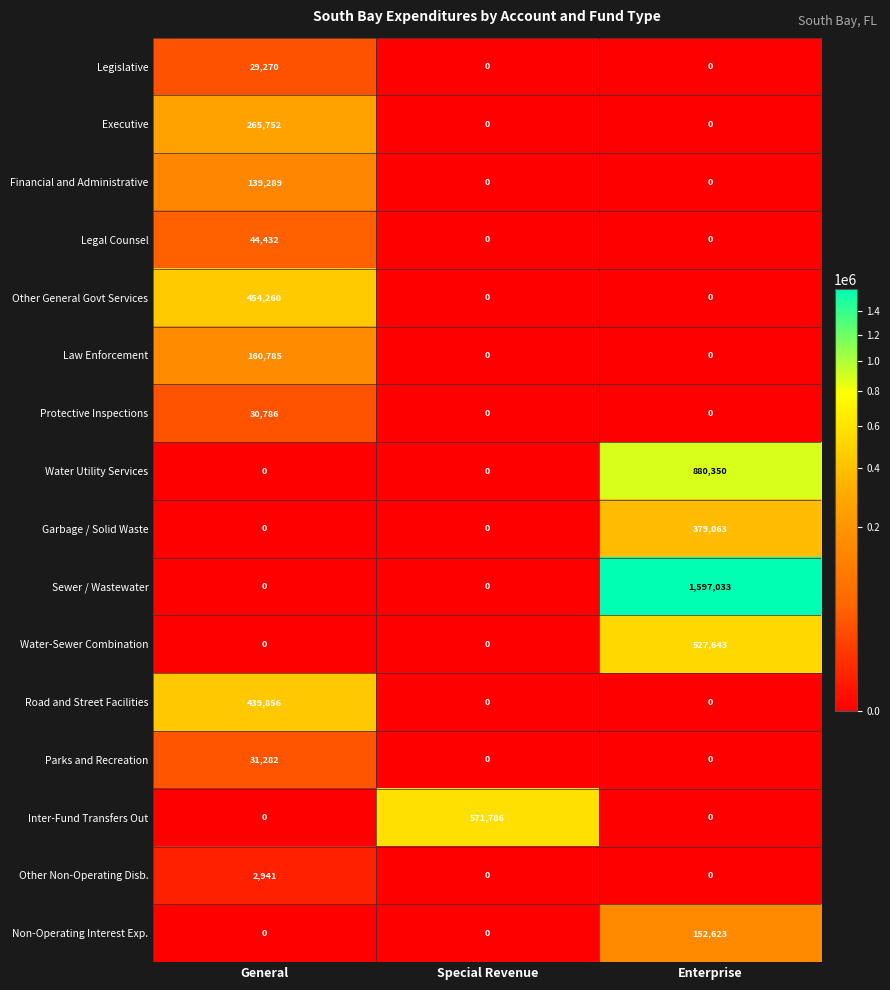

What is the difference between the highest and lowest values at Special Revenue?

571786